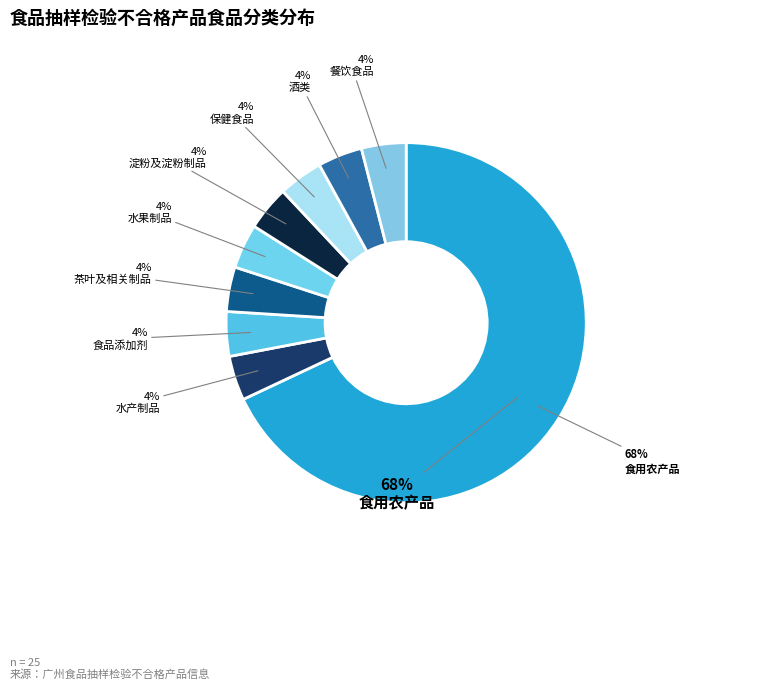

Which category accounts for the majority?

食用农产品